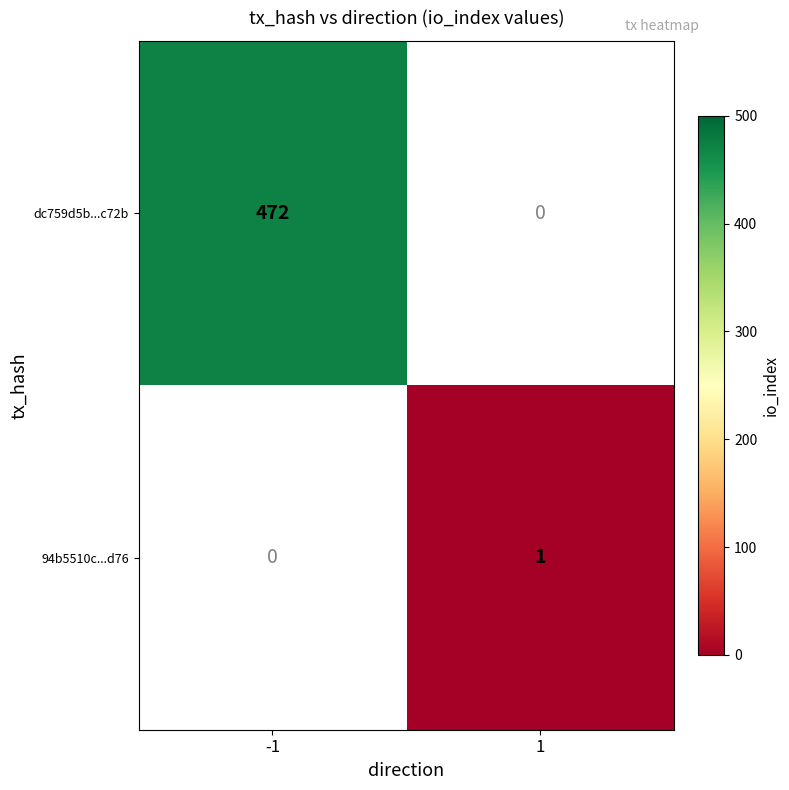

The value of 94b5510c...d76 at 1 is 2. True or false?

False